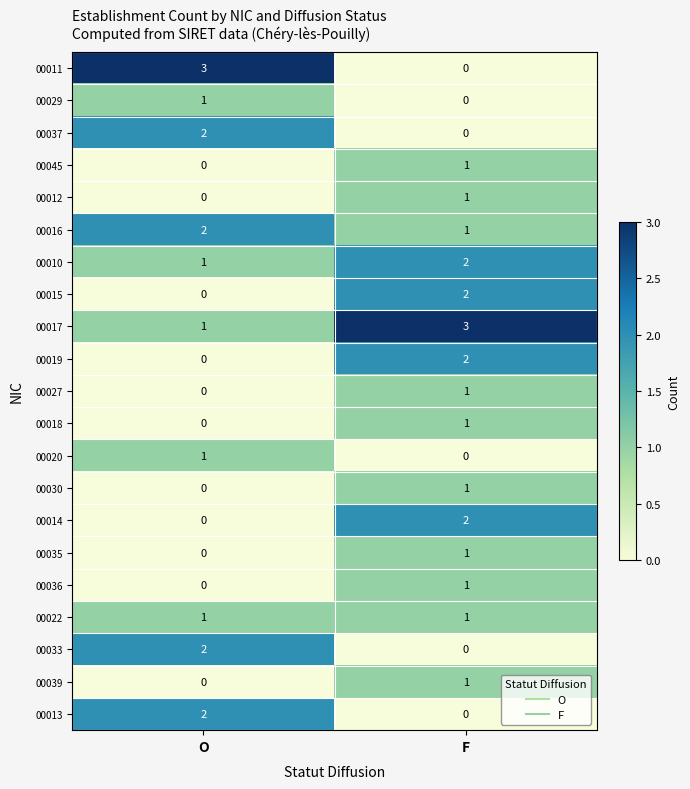

Where is 00010 nearest to the value 1?

O